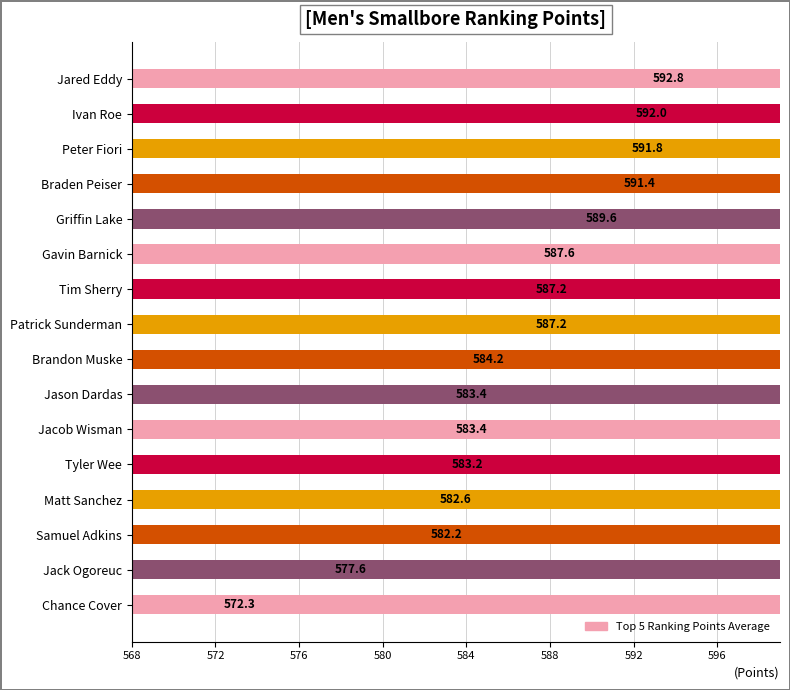

True or false: the data shows 958.7 at Tim Sherry.

False